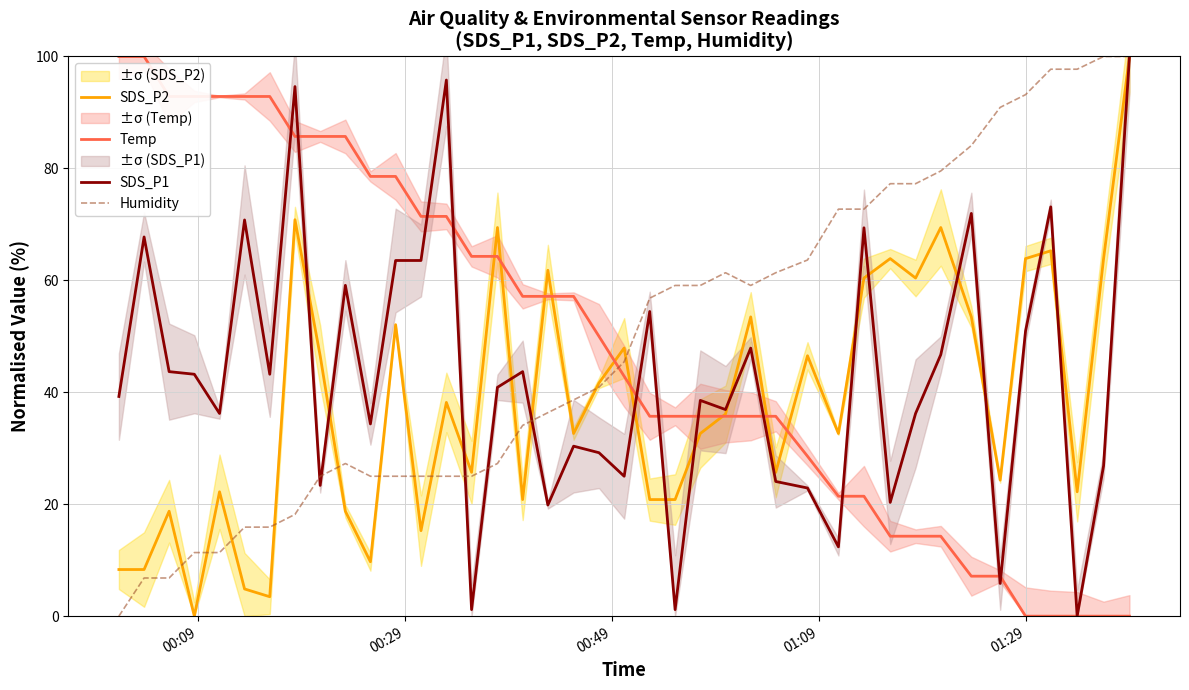

What is the highest value of the Humidity series?

100.0